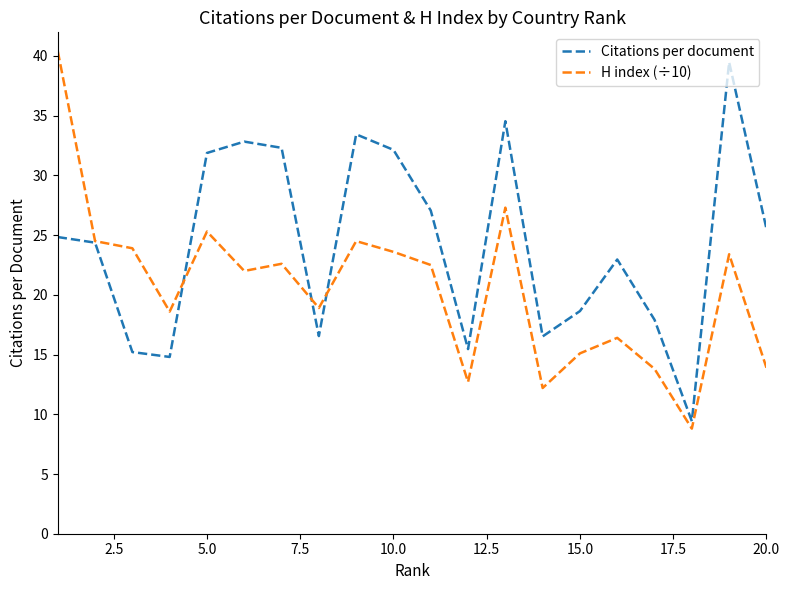

Rank the series by their average value, from highest to lowest.

Citations per document, H index (÷10)